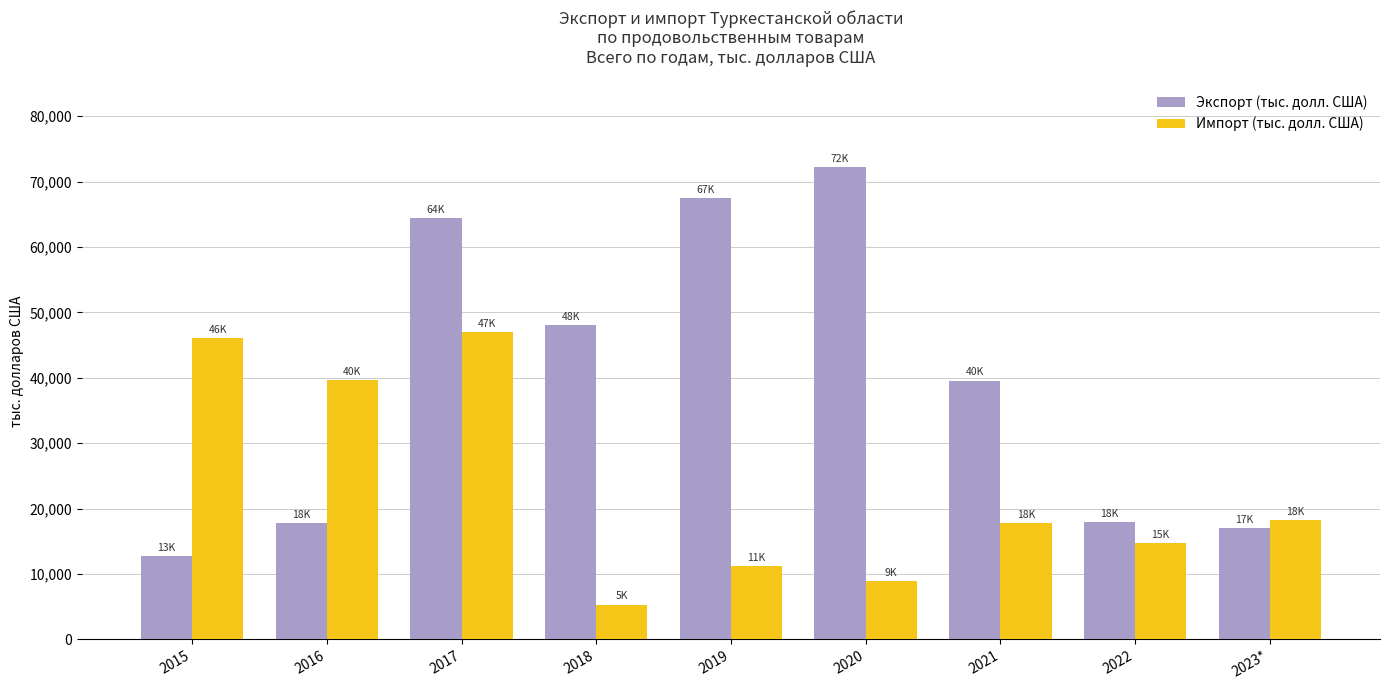

What is the greatest value displayed?

72185.3